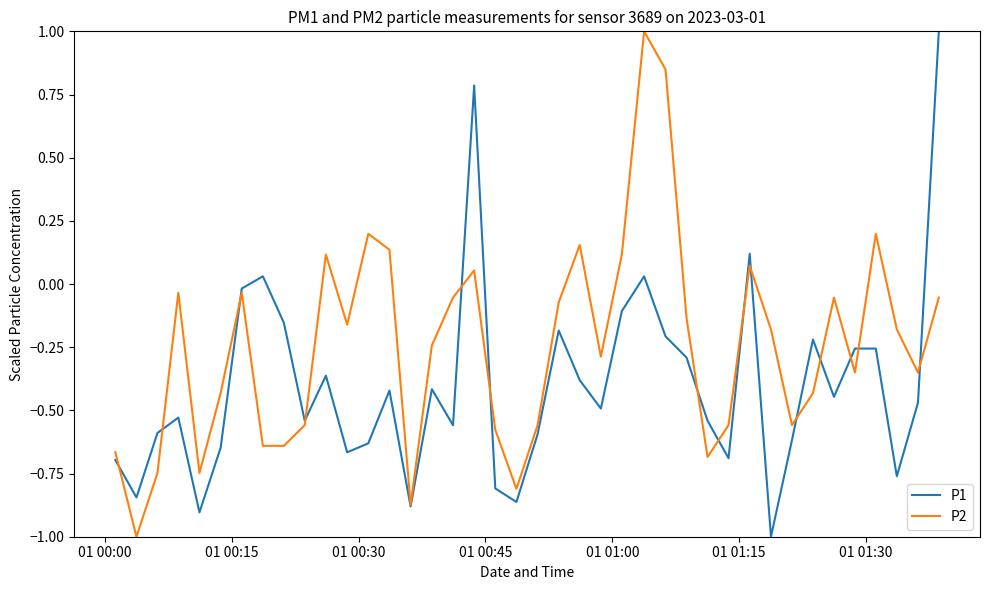

Count the number of data series in this chart.

2